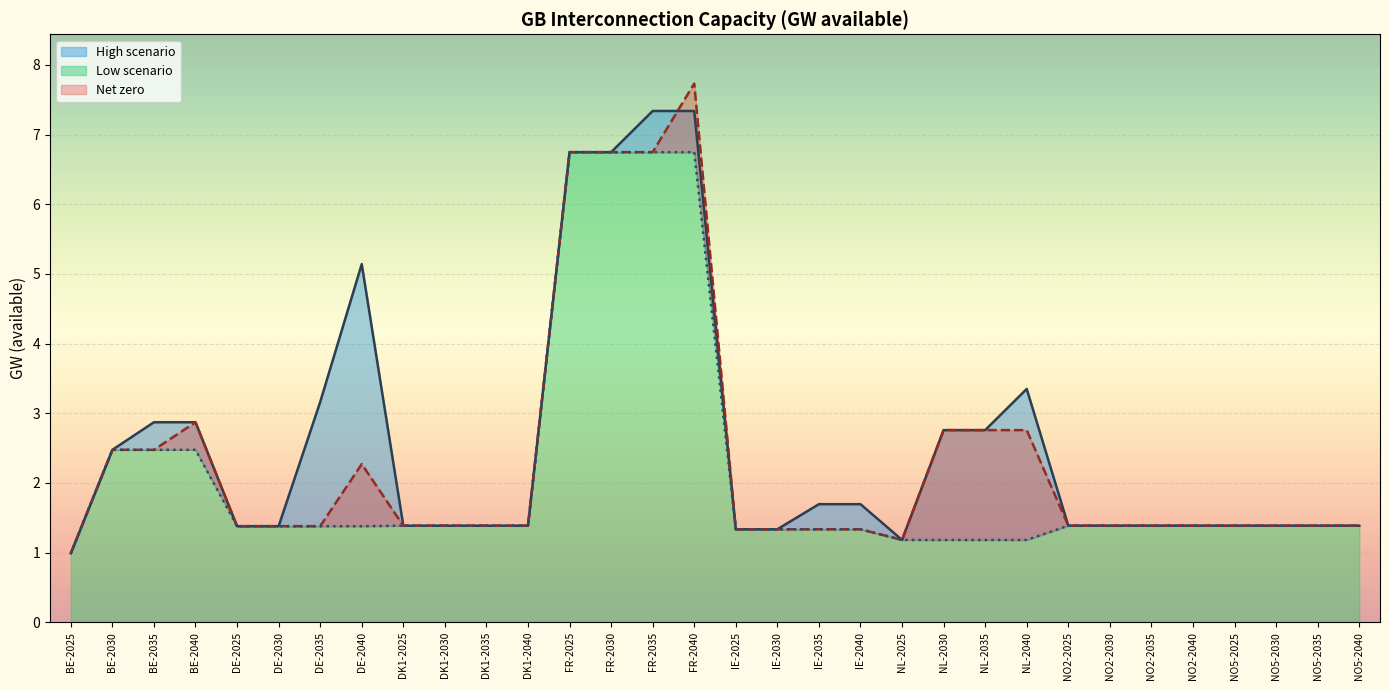

Where is High scenario nearest to the value 4?

NL-2040